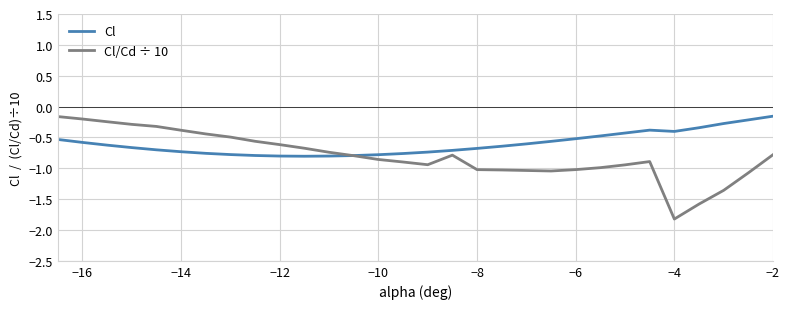

Which series has the largest range (max minus min)?

Cl/Cd ÷ 10